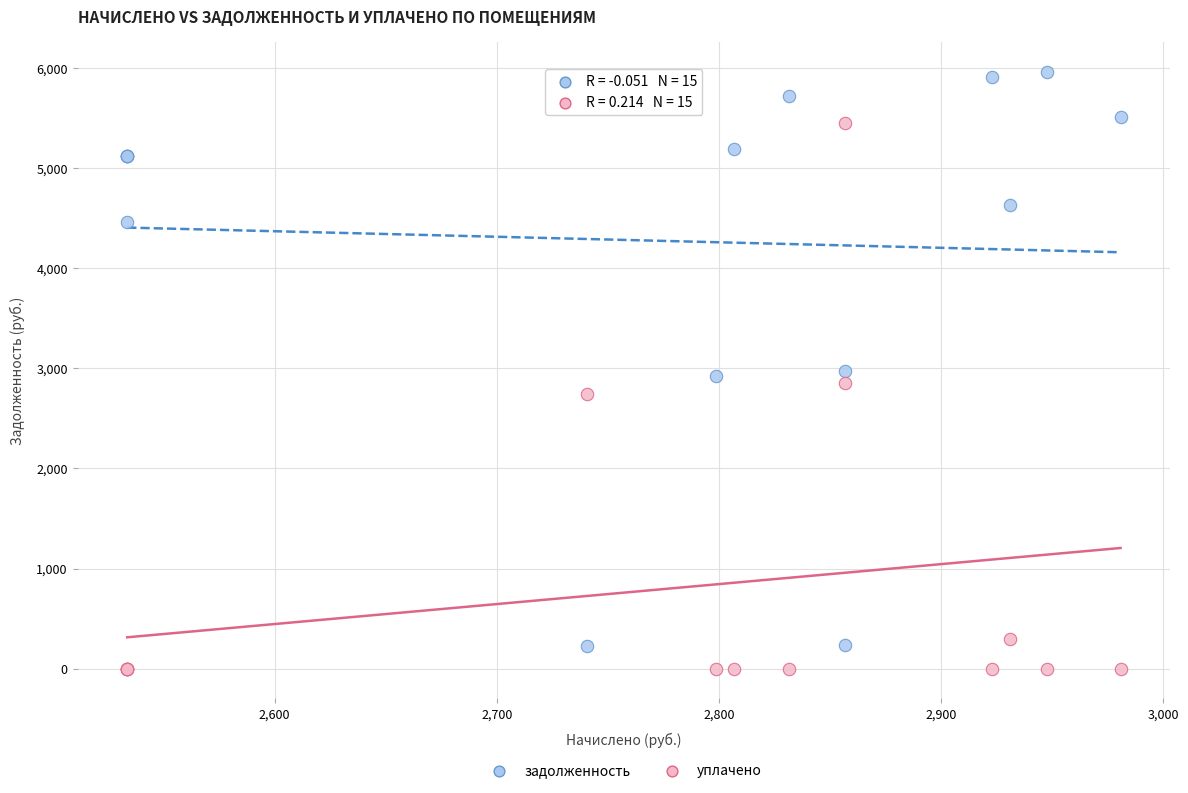

What are all the series names shown in the legend?

задолженность, уплачено